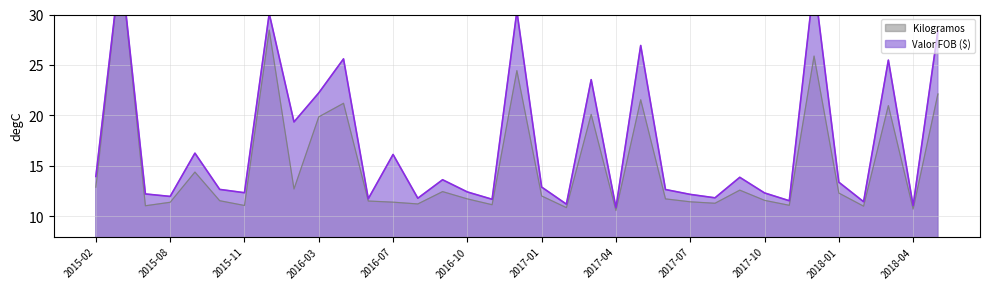

True or false: Kilogramos has a value of 11.7 at 2016-10.

True